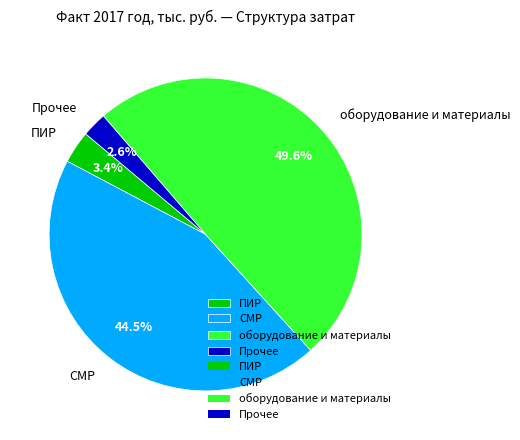

Approximately how many times larger is the value at ПИР compared to Прочее?

1.3